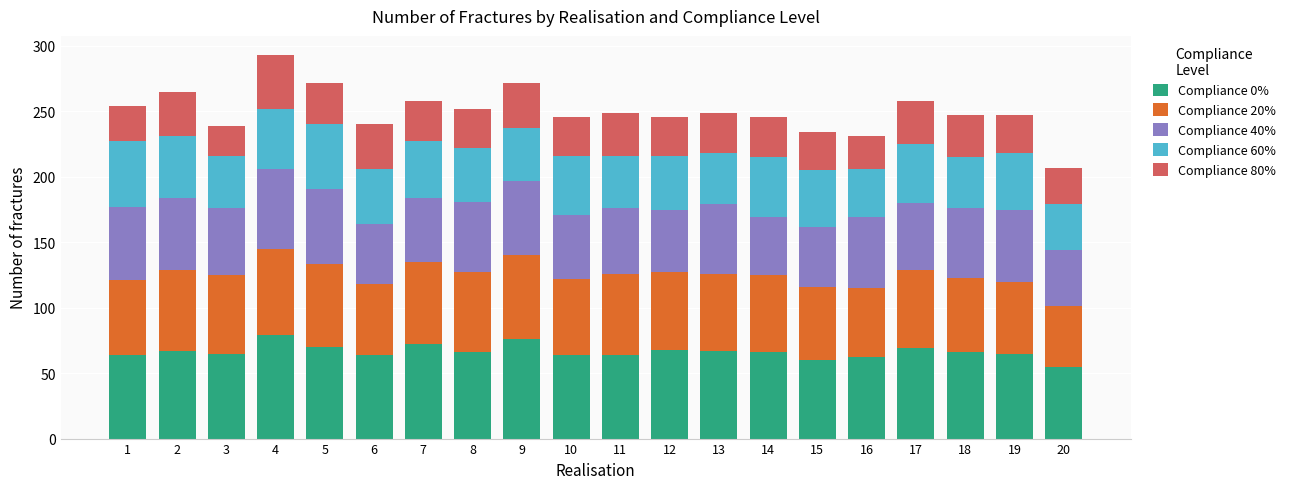

What is the average value of the Compliance 0% series?

66